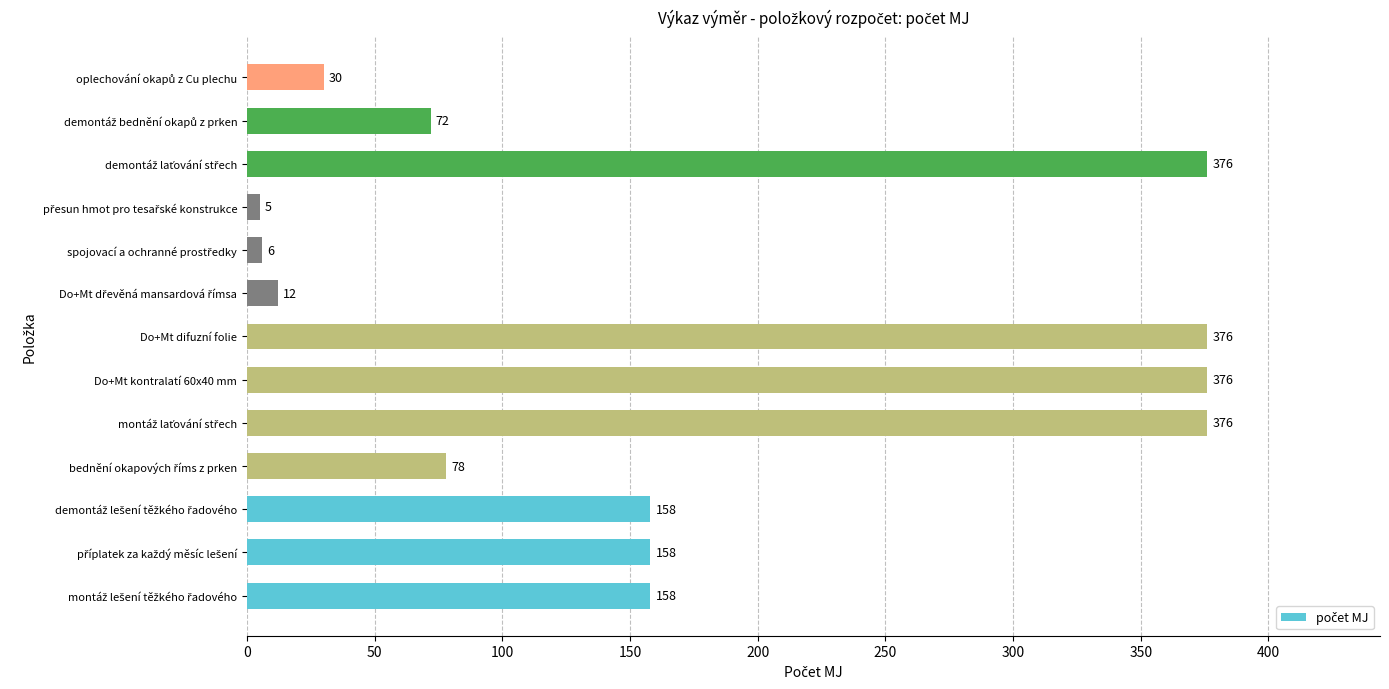

What is the minimum value shown in the chart?

5